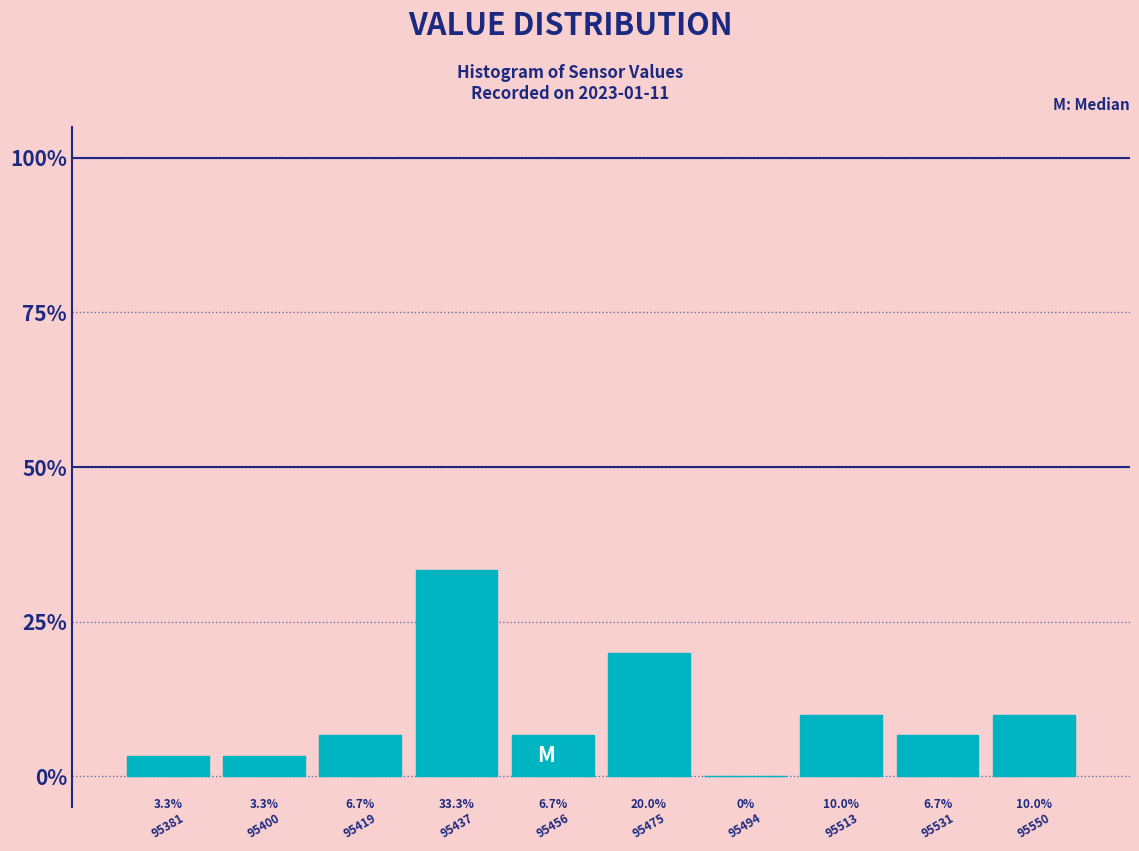

Which range on the x-axis has the tallest bar?

95428.4 to 95447.2